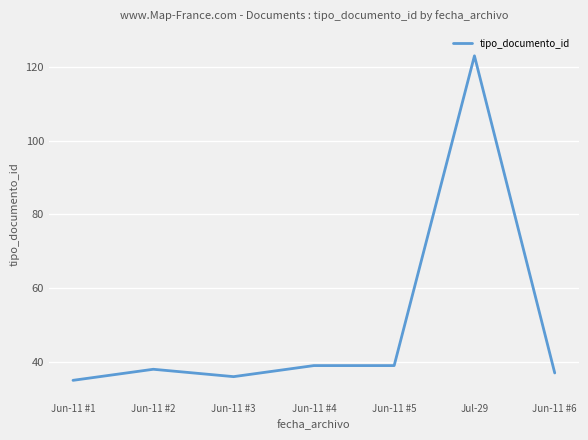

How many series are shown in this chart?

1